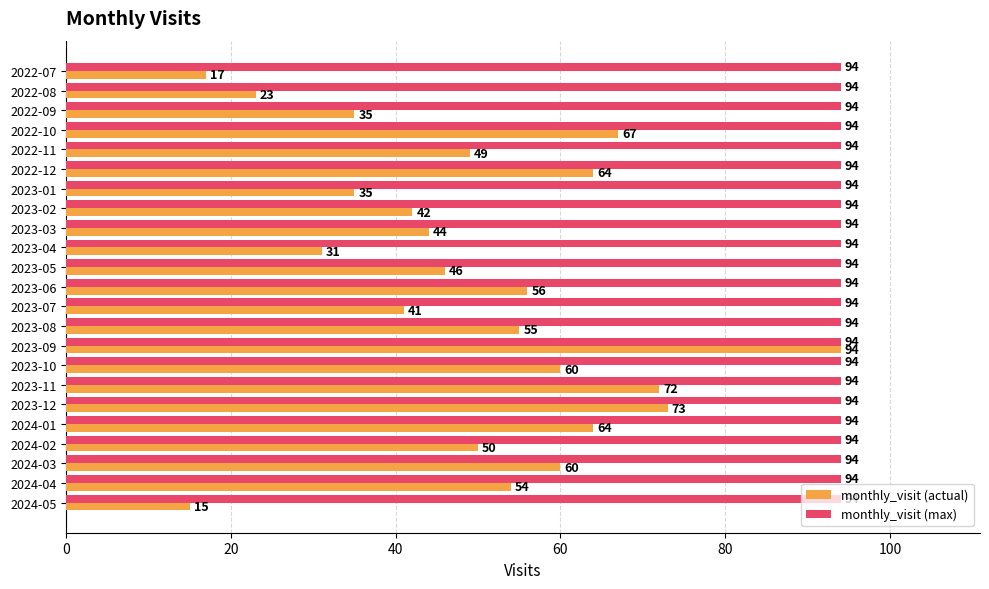

What is the spread (max minus min) of values at 2022-11?

45